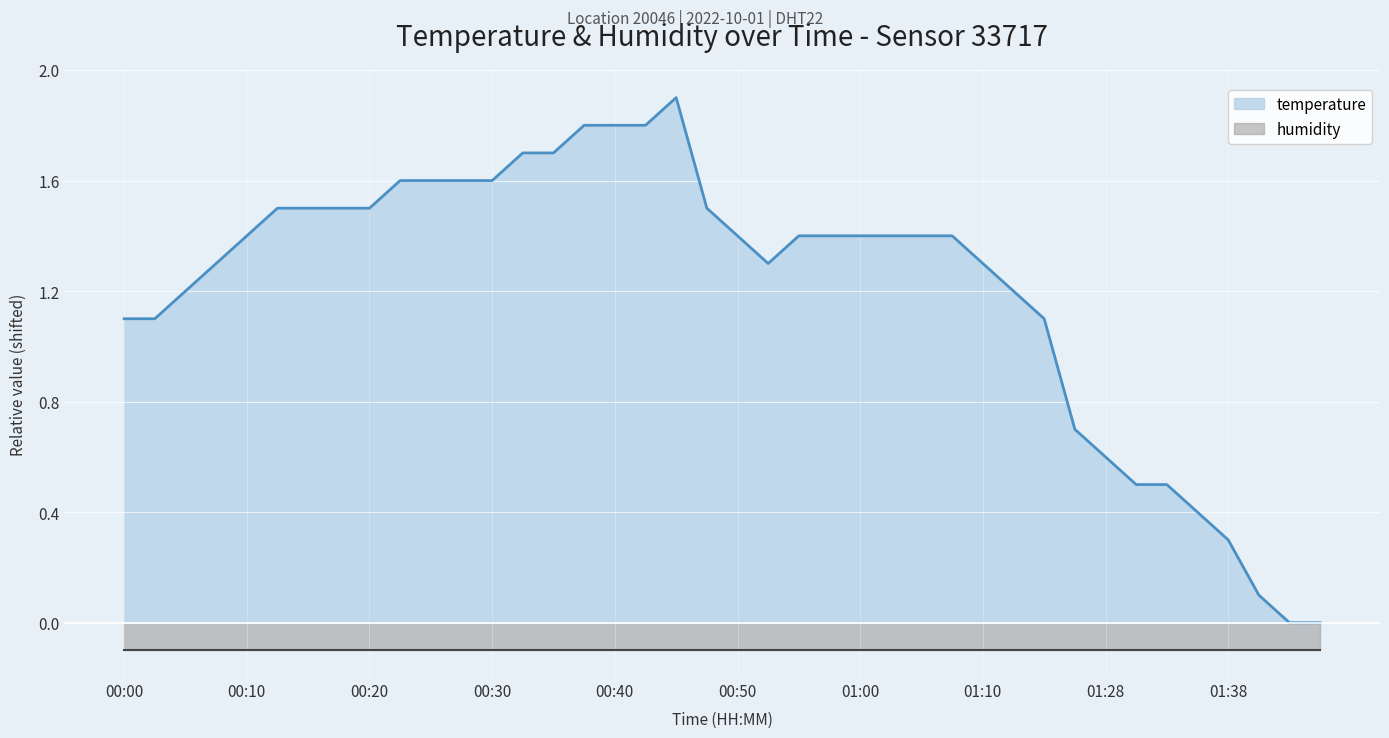

What is the total value across all series at 00:20?

1.6